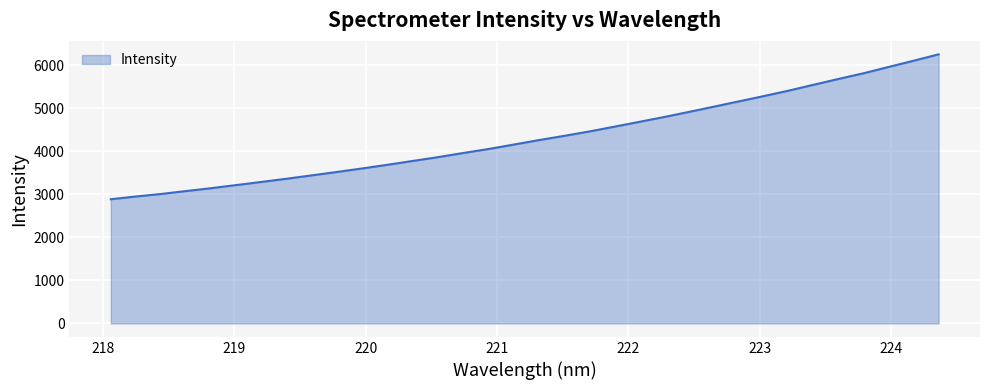

What is the maximum value shown in the chart?

6257.3